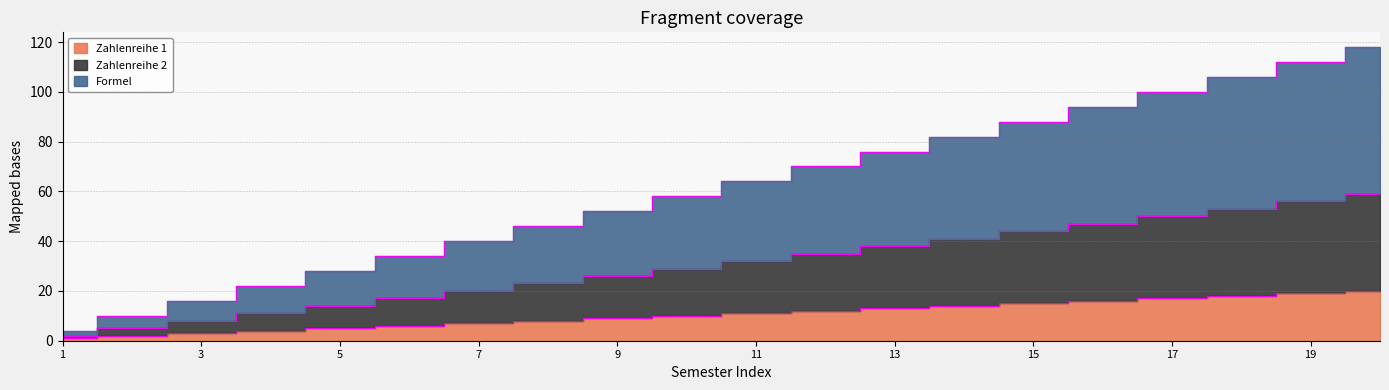

Which has a higher value, 15 or 10?

15